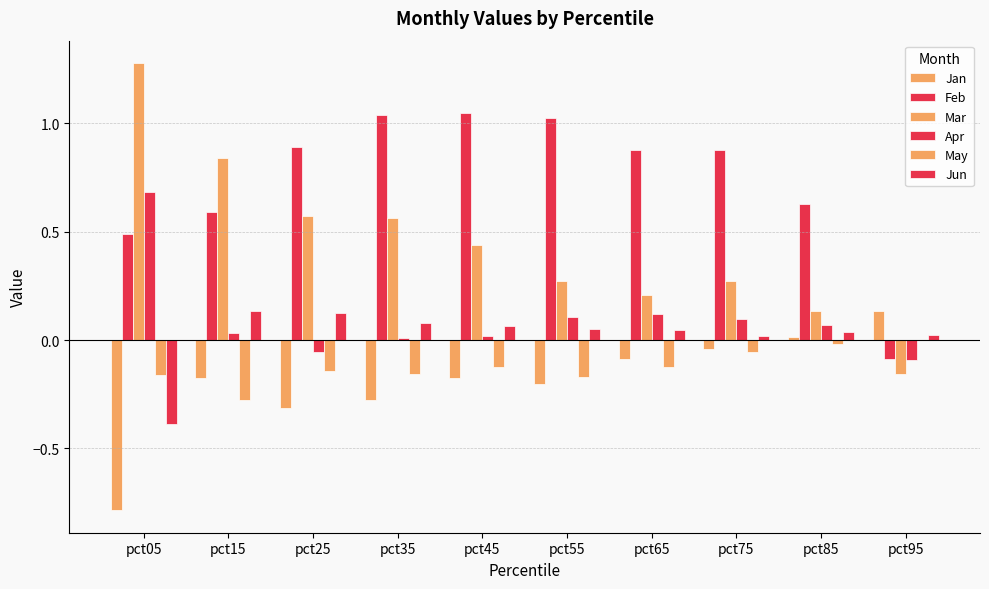

Where is May nearest to the value 0?

pct95